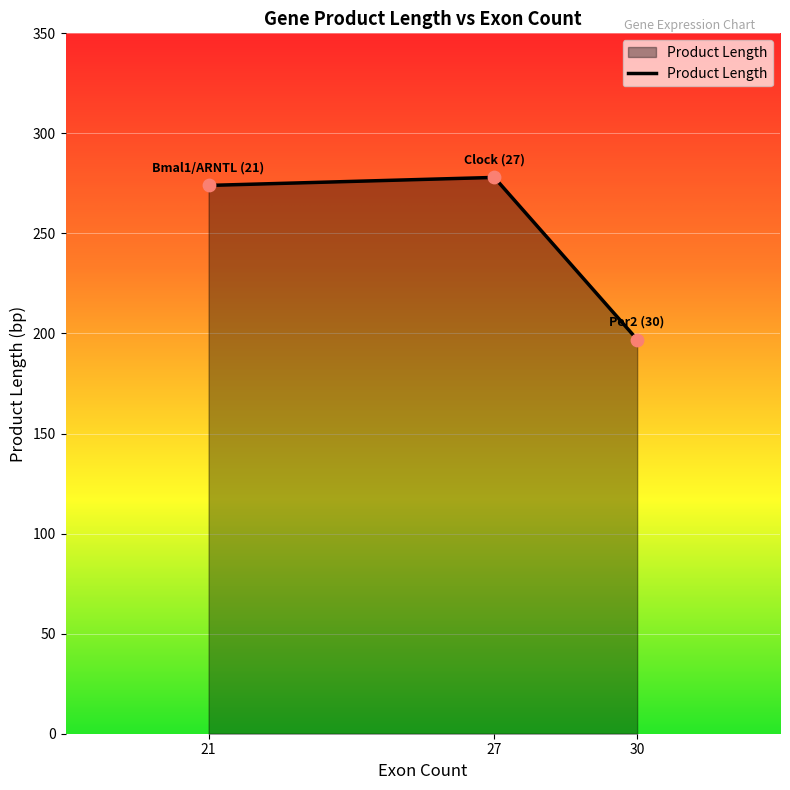

Between 21 and 30, which is larger?

21